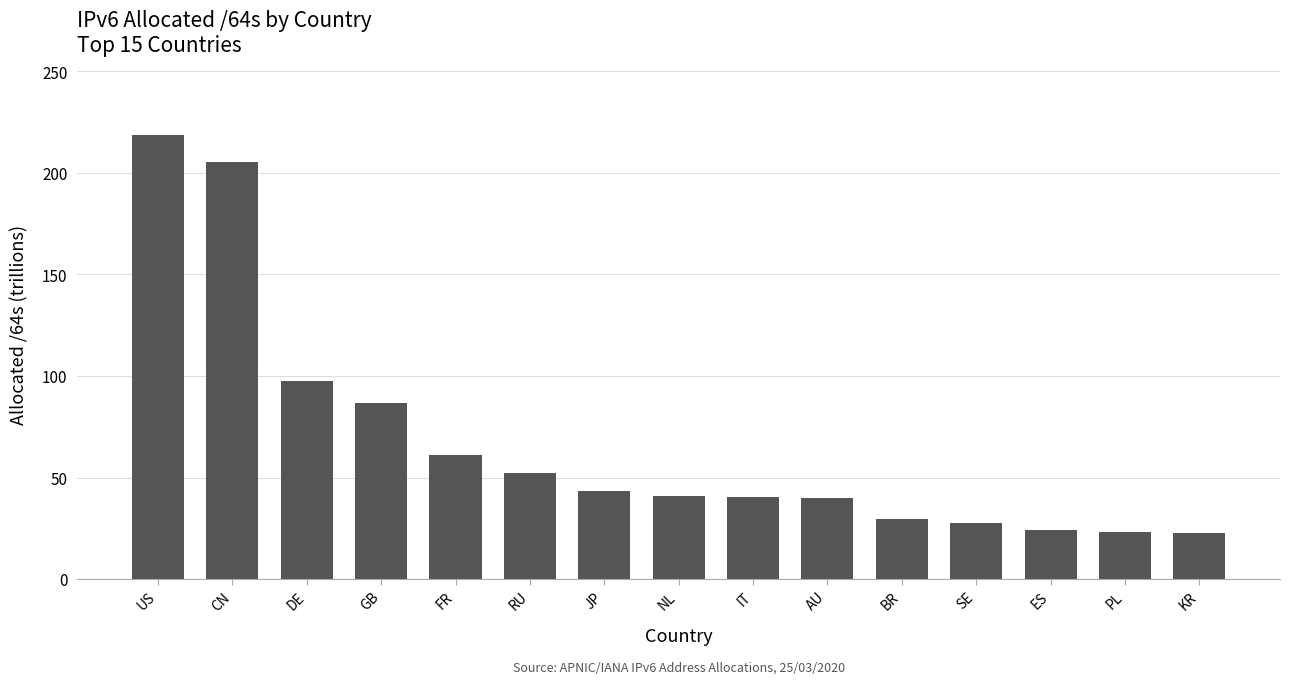

Read the value at NL.

40.9